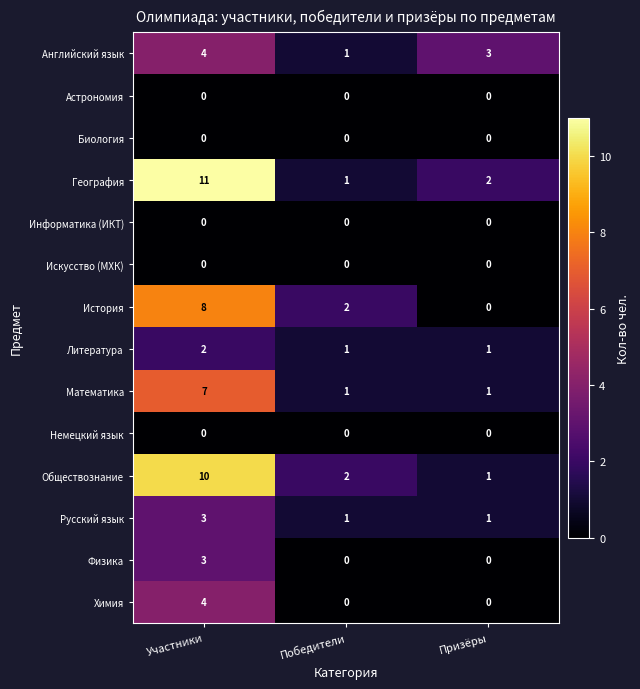

What is the total value across all series at Участники?

52